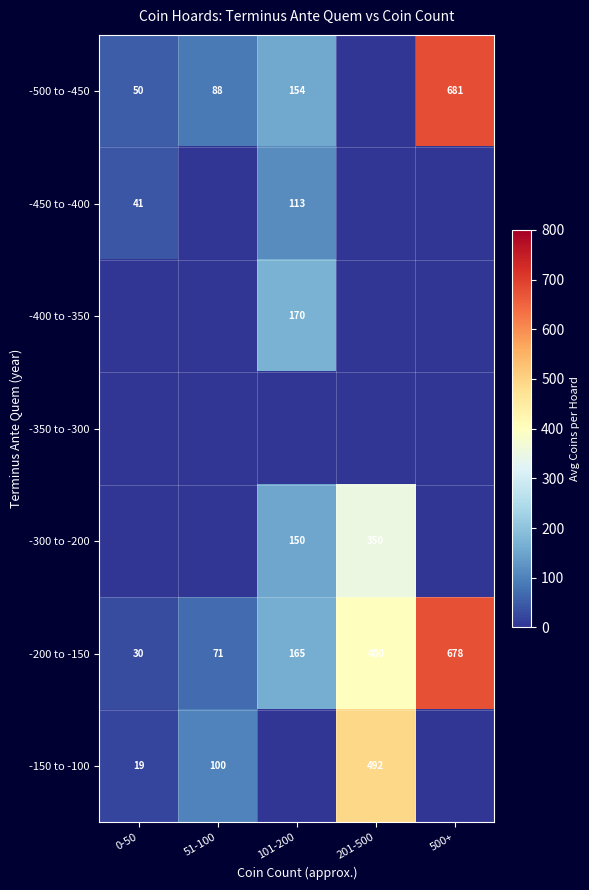

List the labels in order of -200 to -150 value, smallest first.

0-50, 51-100, 101-200, 201-500, 500+